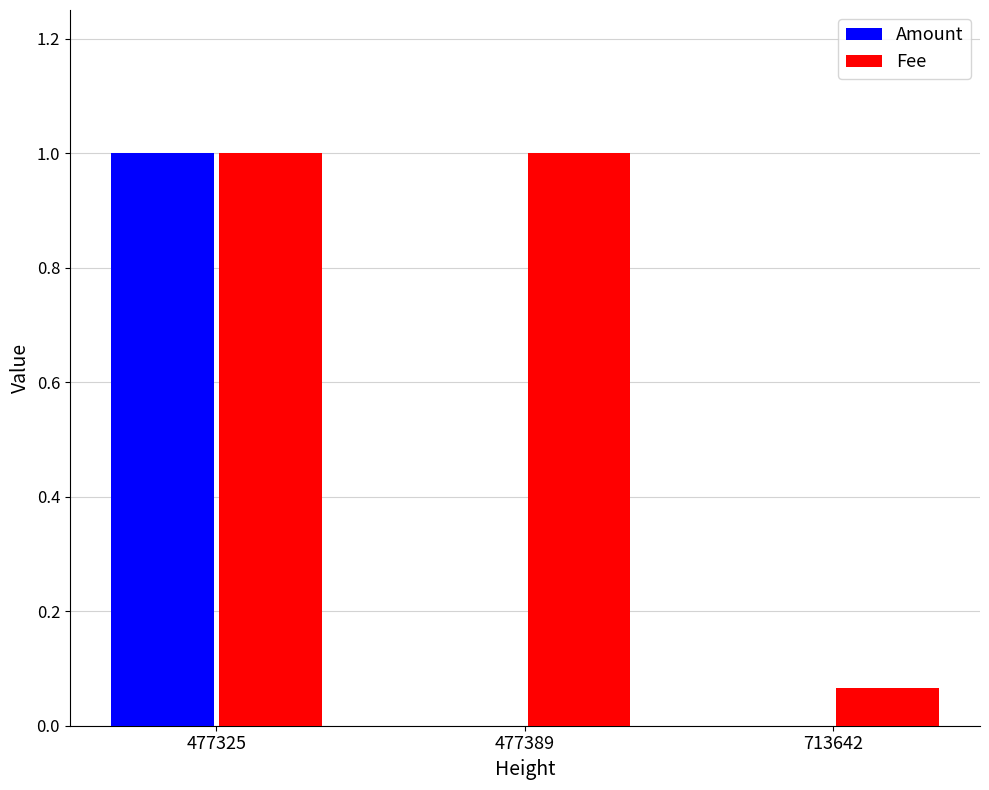

True or false: Amount has a value of 0.0 at 713642.

True